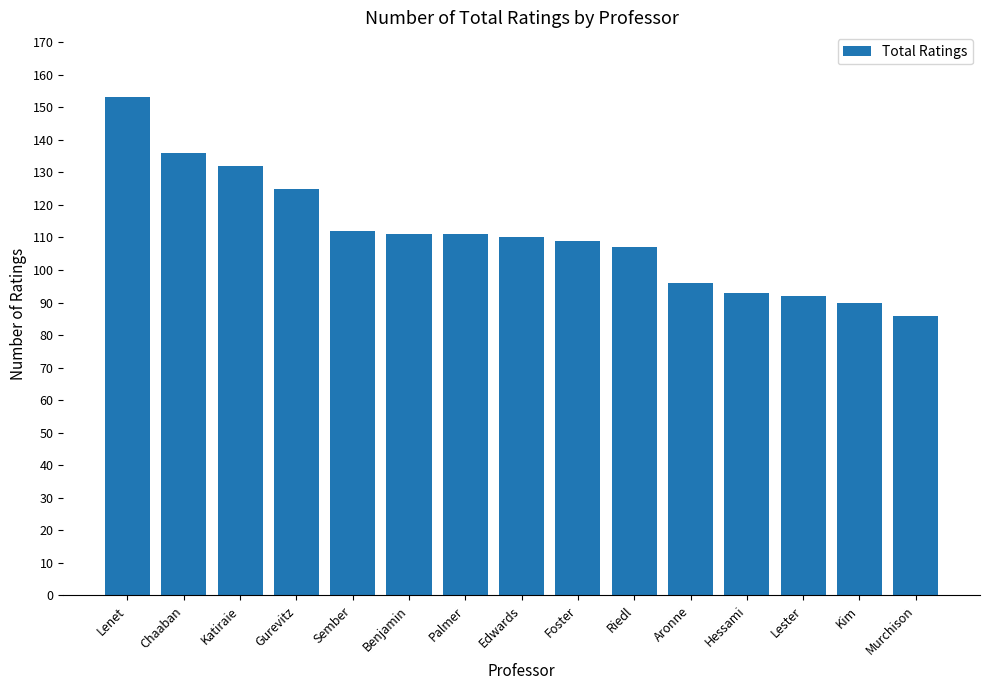

Count the number of categories in the chart.

15